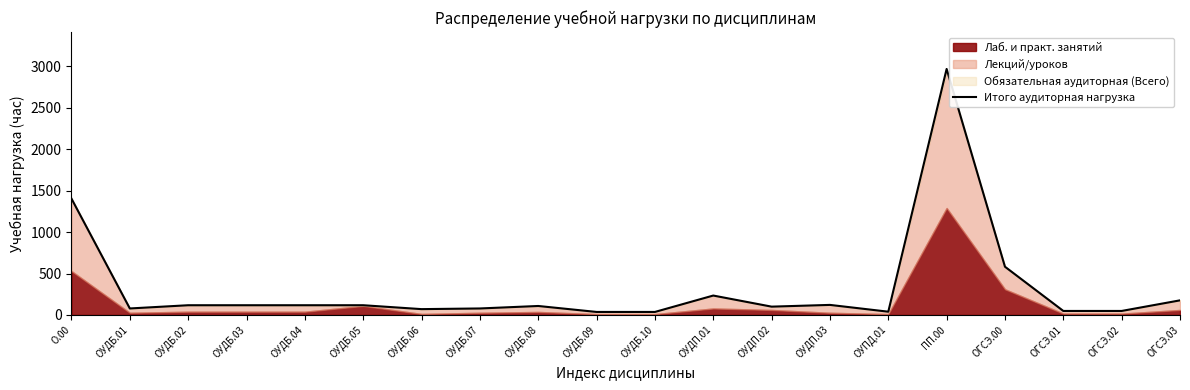

List the labels in order of value, largest first.

ПП.00, О.00, ОГСЭ.00, ОУДП.01, ОГСЭ.03, ОУДП.03, ОУДБ.02, ОУДБ.03, ОУДБ.04, ОУДБ.05, ОУДБ.08, ОУДП.02, ОУДБ.01, ОУДБ.07, ОУДБ.06, ОГСЭ.01, ОГСЭ.02, ОУПД.01, ОУДБ.09, ОУДБ.10